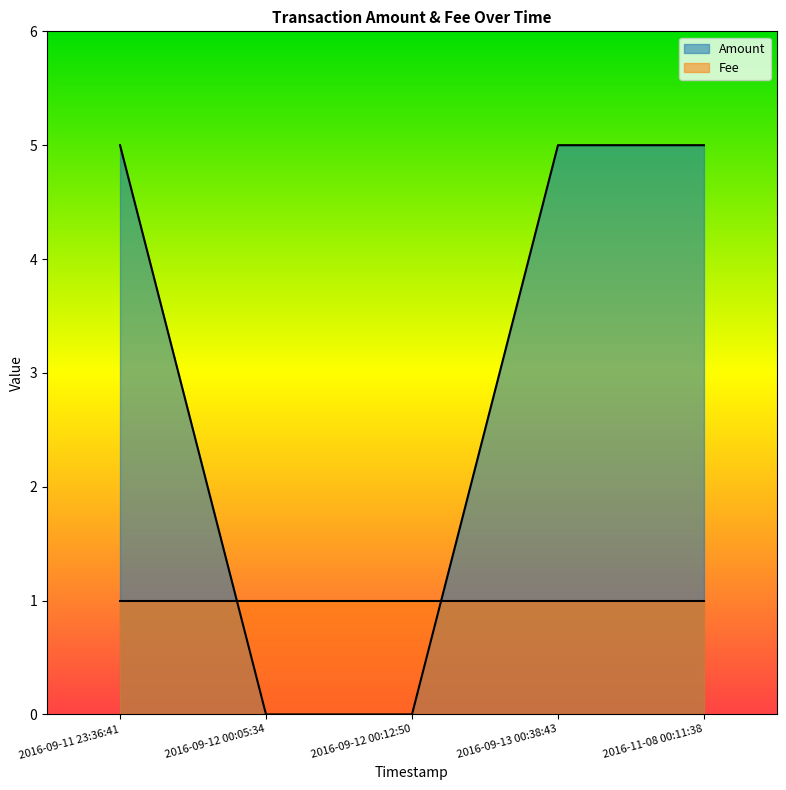

Reading right to left, what are all the values shown in this chart?

2016-11-08 00:11:38=5	2016-09-13 00:38:43=5	2016-09-12 00:12:50=0	2016-09-12 00:05:34=0	2016-09-11 23:36:41=5